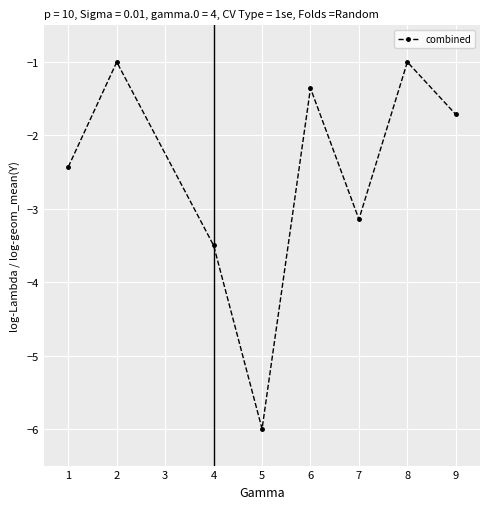

Is it true that the value at 1 is -2.4?

True